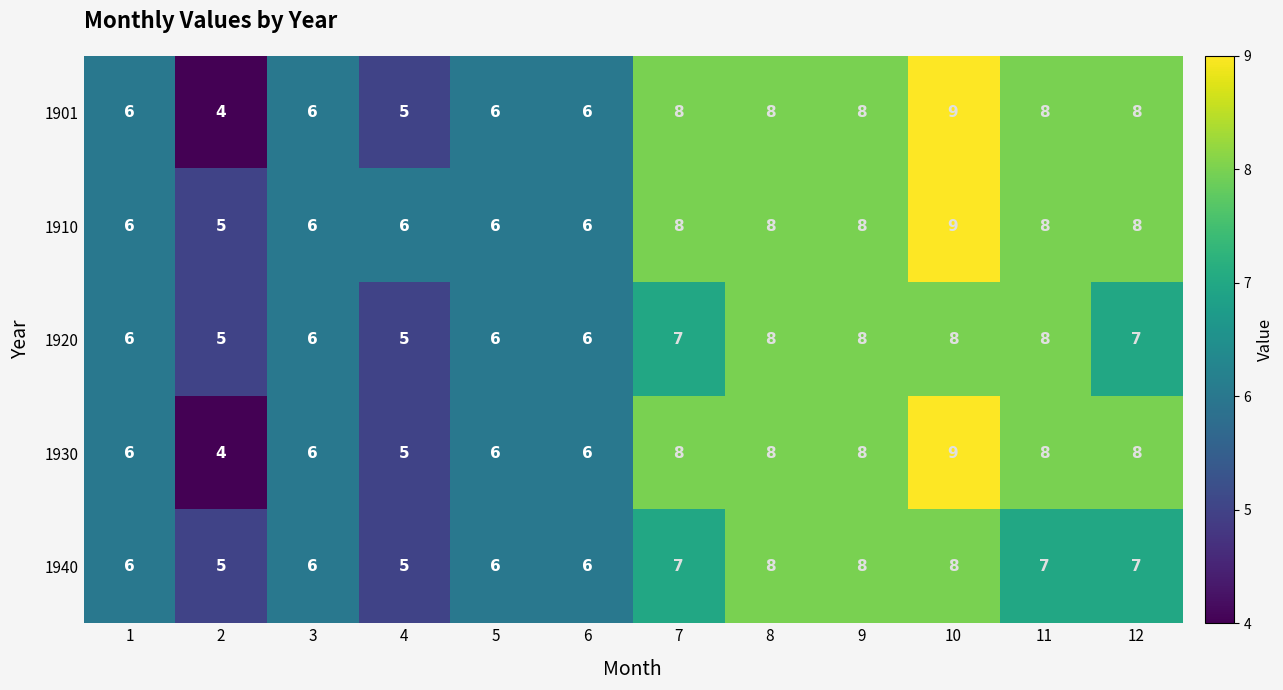

How many 1910 values are between 6 and 8?

10